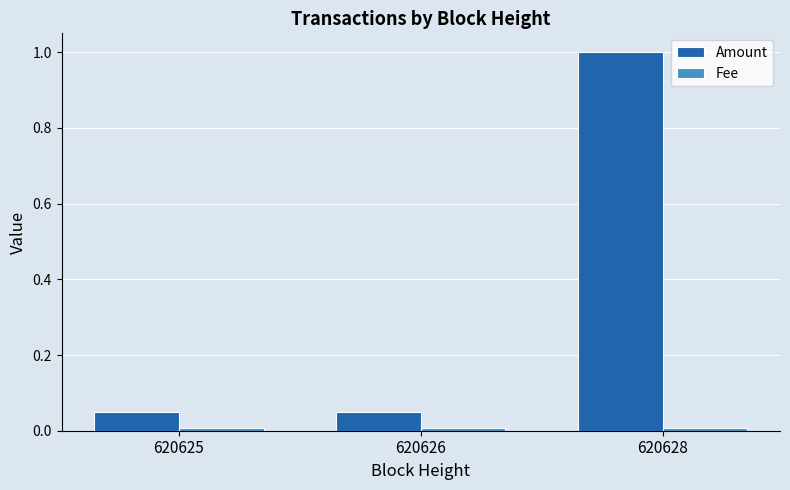

How many bars are there in total?

6